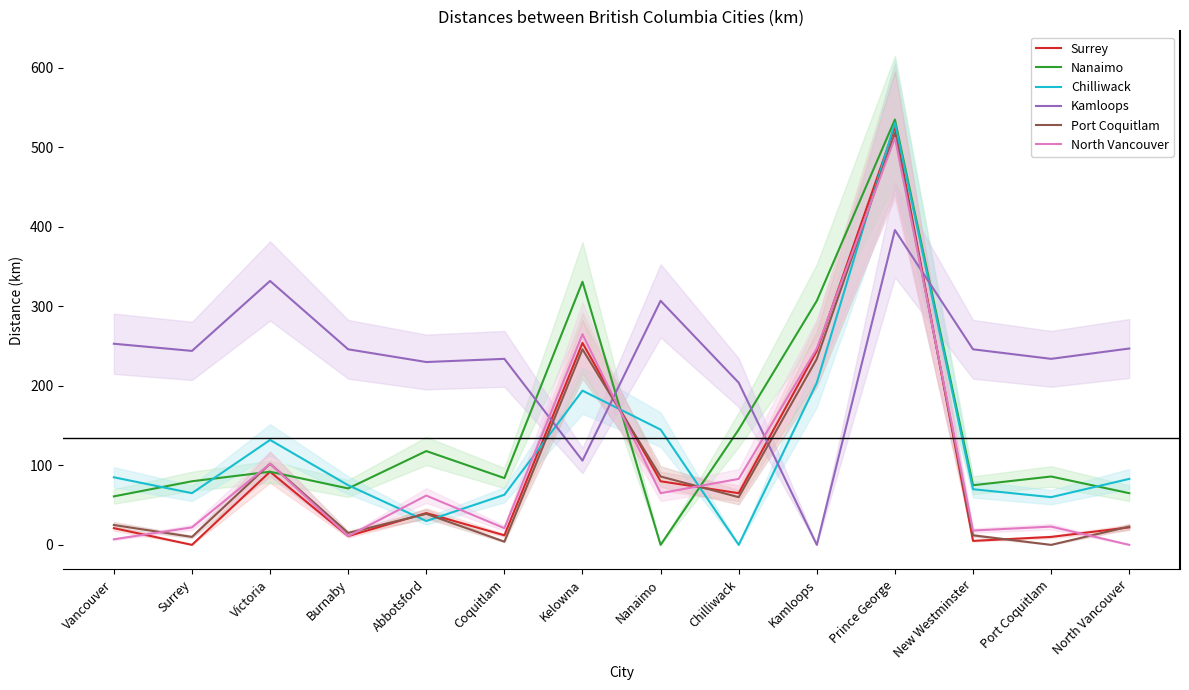

Is this an area chart (filled region under the line)?

No